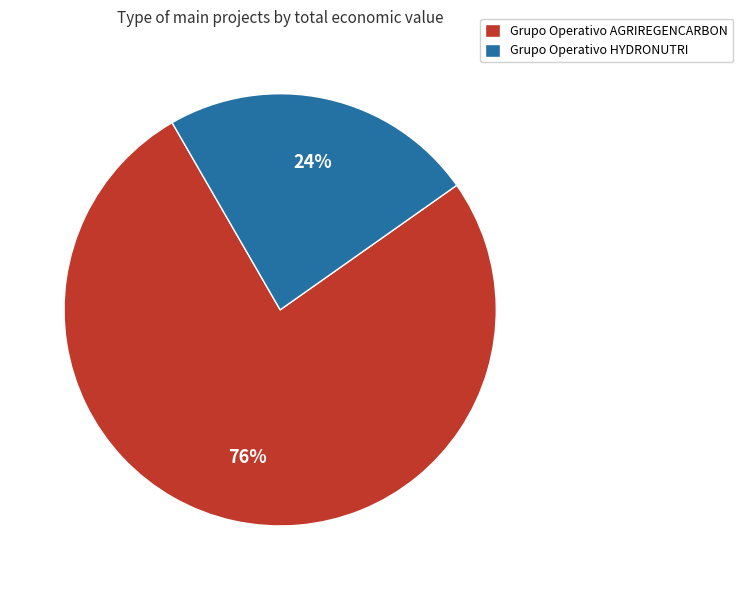

Between Grupo Operativo AGRIREGENCARBON and Grupo Operativo HYDRONUTRI, which is larger?

Grupo Operativo AGRIREGENCARBON